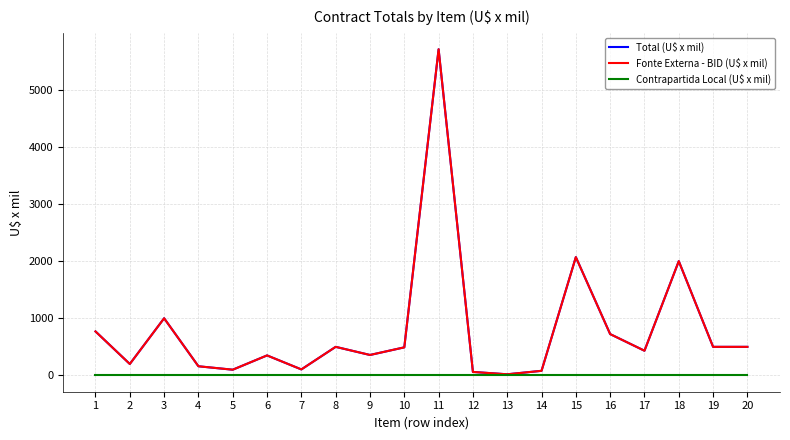

List the series in order of their peak value, lowest first.

Contrapartida Local (U$ x mil), Total (U$ x mil), Fonte Externa - BID (U$ x mil)